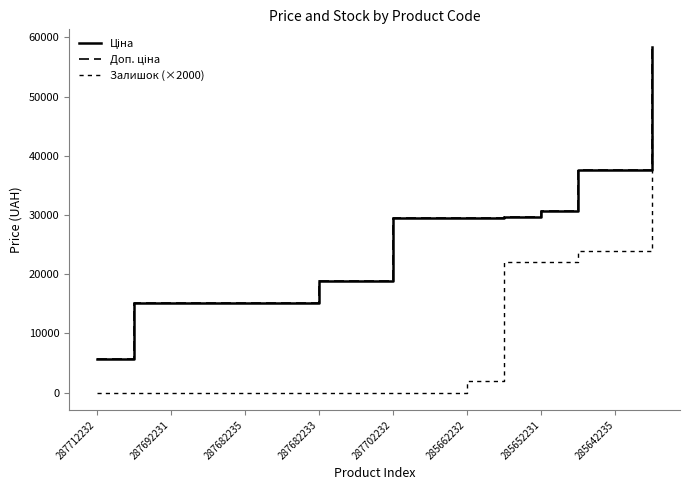

Does the chart display data point markers on the line(s)?

No